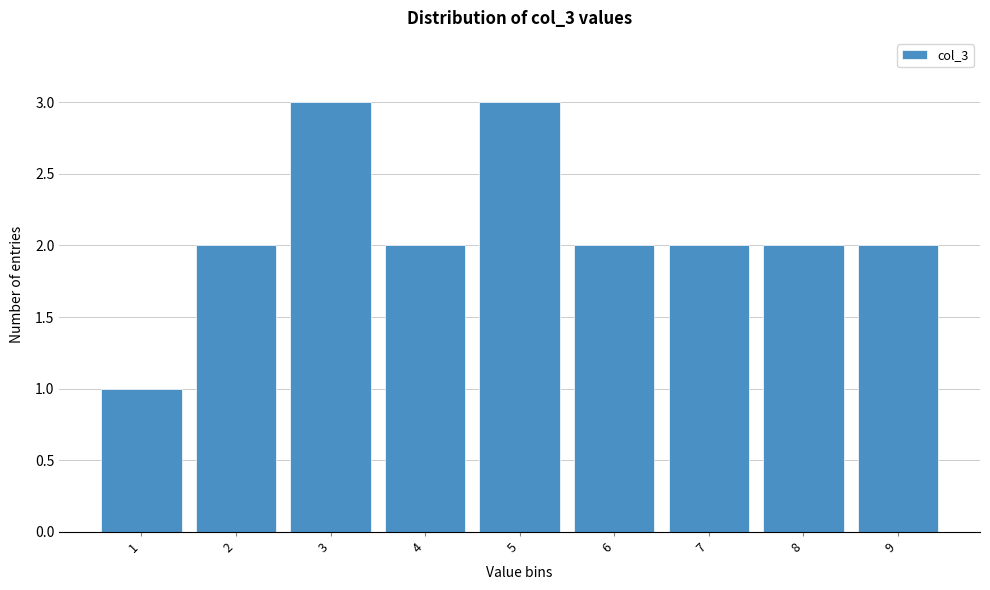

Reading right to left, what are all the values shown in this chart?

9=2	8=2	7=2	6=2	5=3	4=2	3=3	2=2	1=1